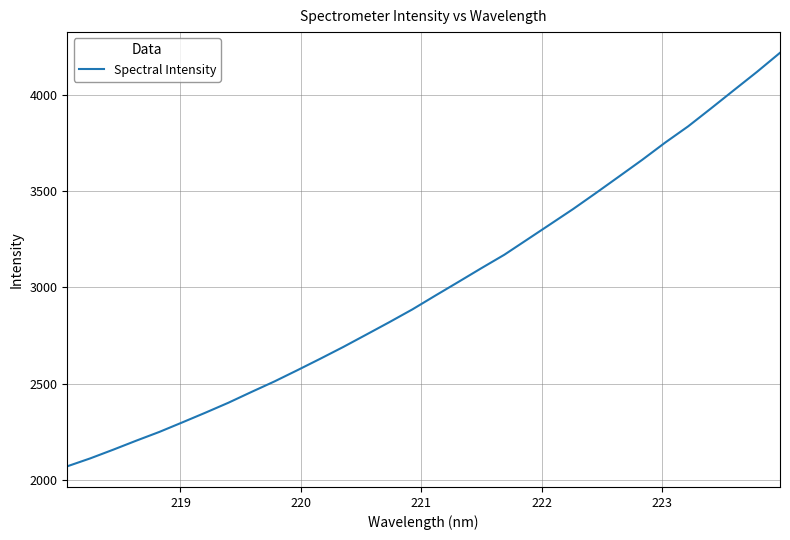

What is the minimum value shown in the chart?

2070.9